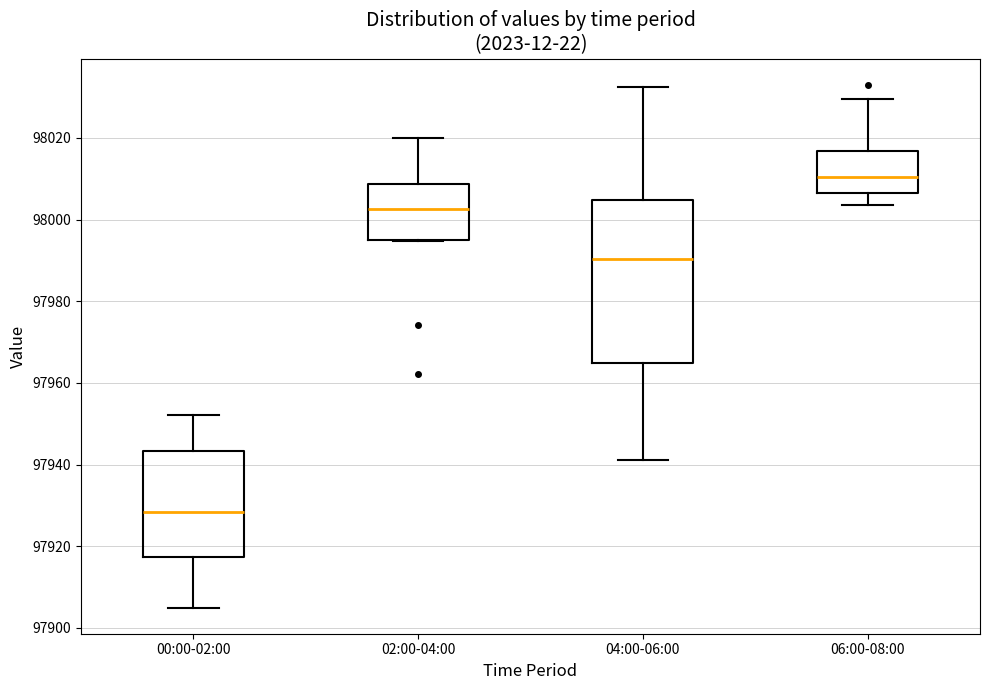

Where does the upper whisker of the box for 02:00-04:00 end on the y-axis? The values are not printed on the chart, so give them approximately, as read against the axis.

98020